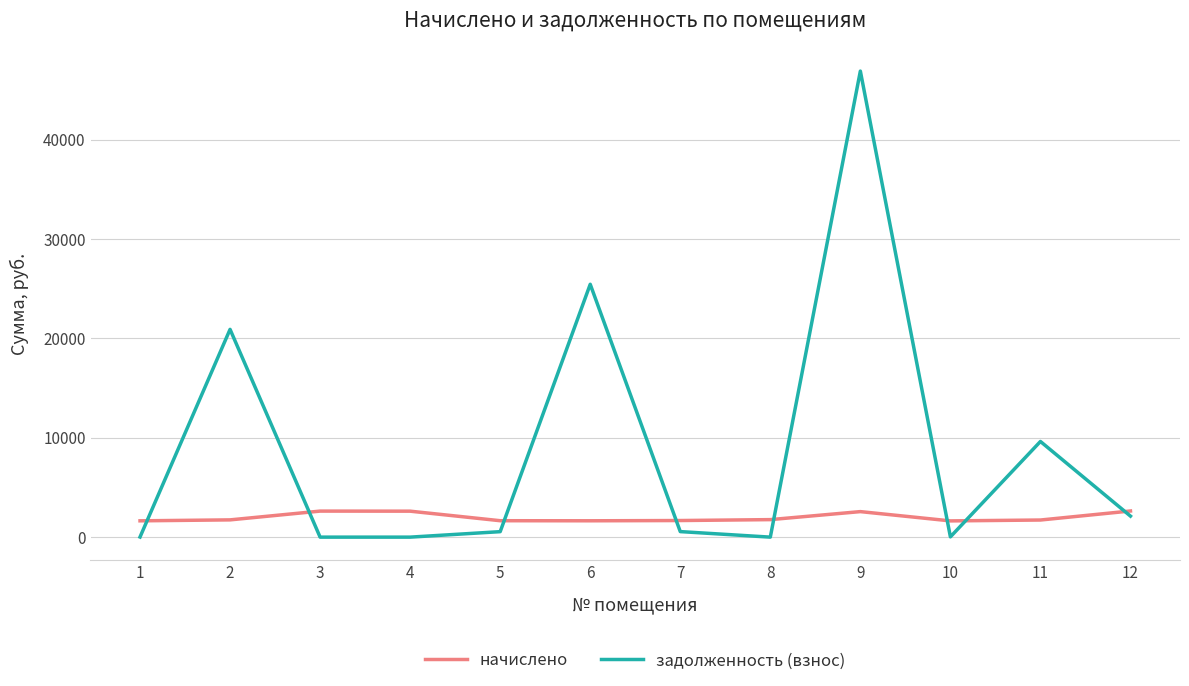

Which series has the largest total across all categories?

задолженность (взнос)